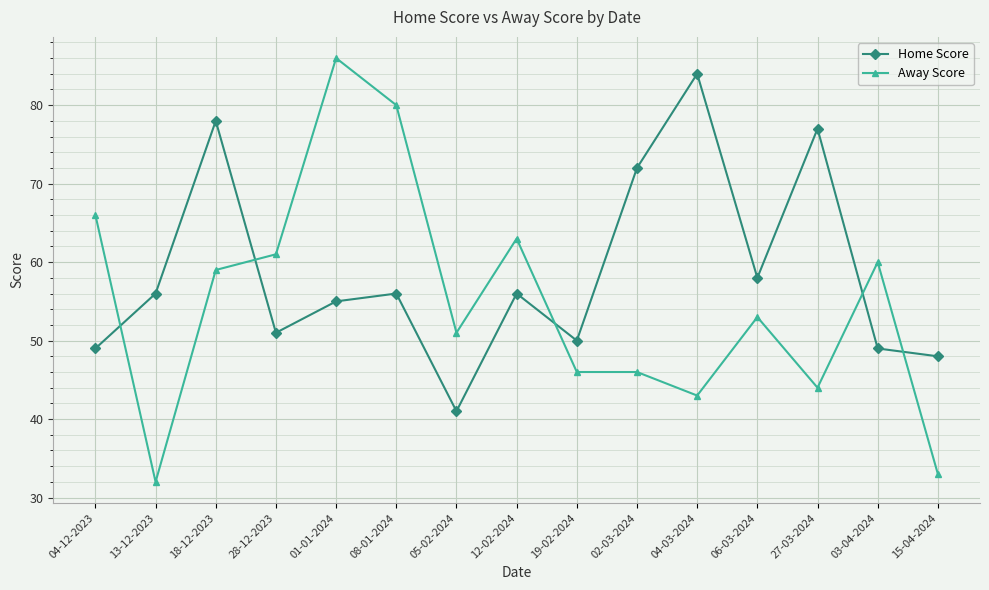

Which series has the largest total across all categories?

Home Score